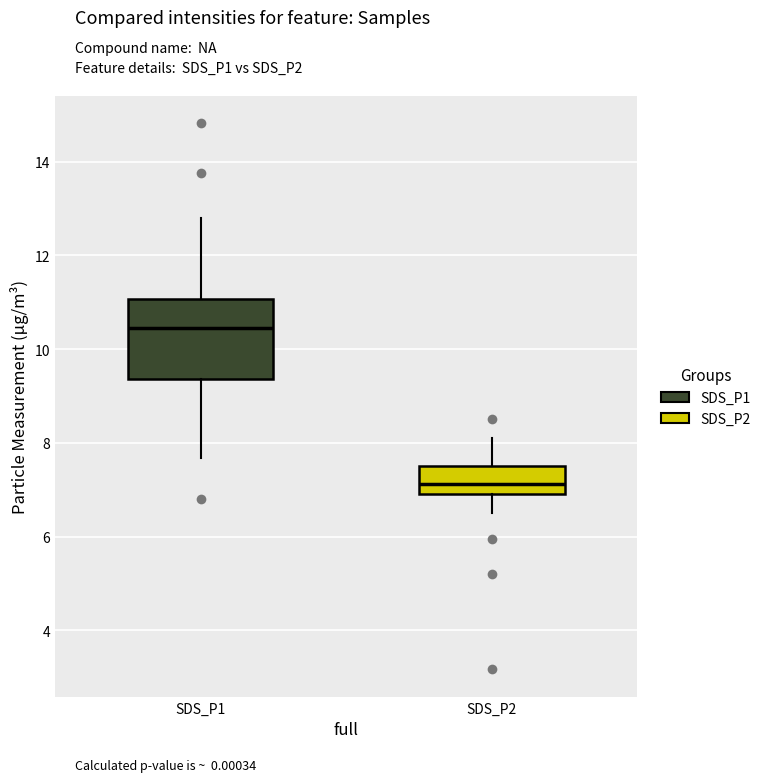

Where is the lower edge of the box for SDS_P1 on the y-axis? The values are not printed on the chart, so give them approximately, as read against the axis.

9.4